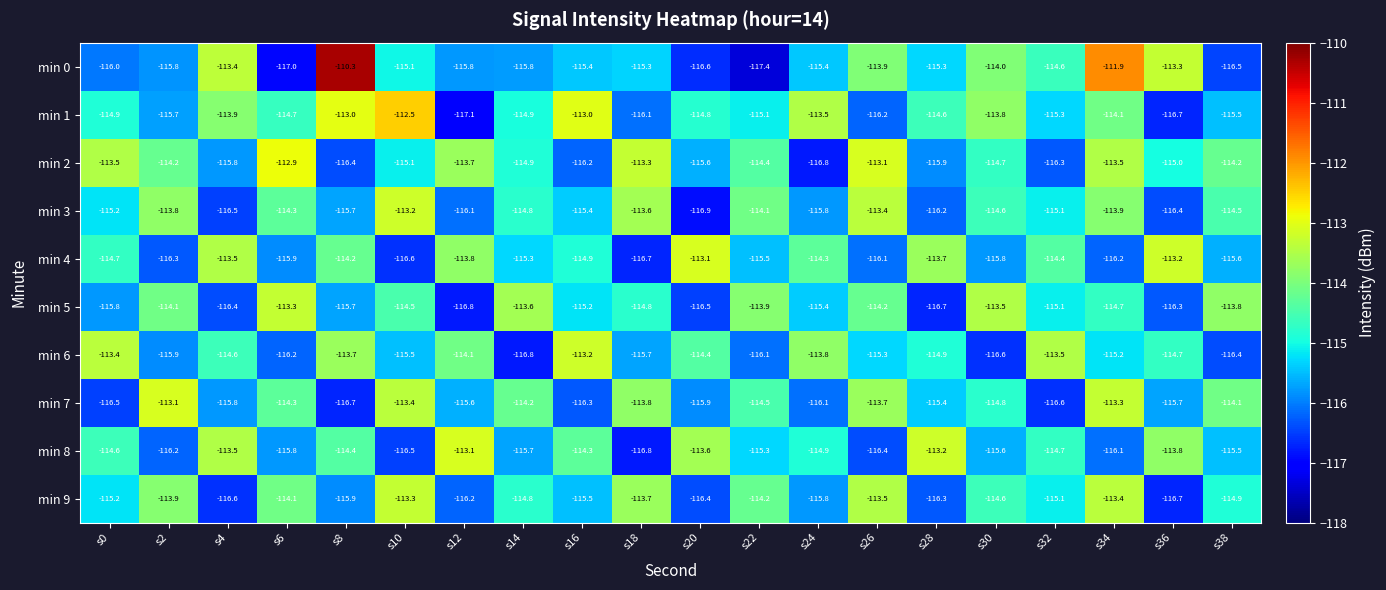

Which series has the largest total across all categories?

min 1